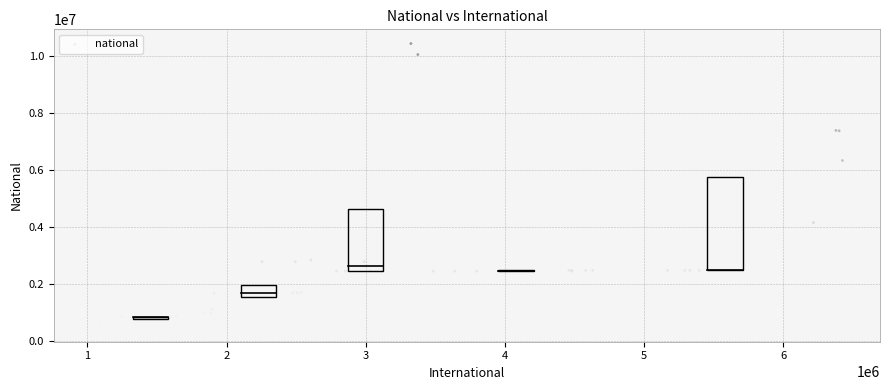

What Y value in the scatter plot is closest to 5453406?

6331153